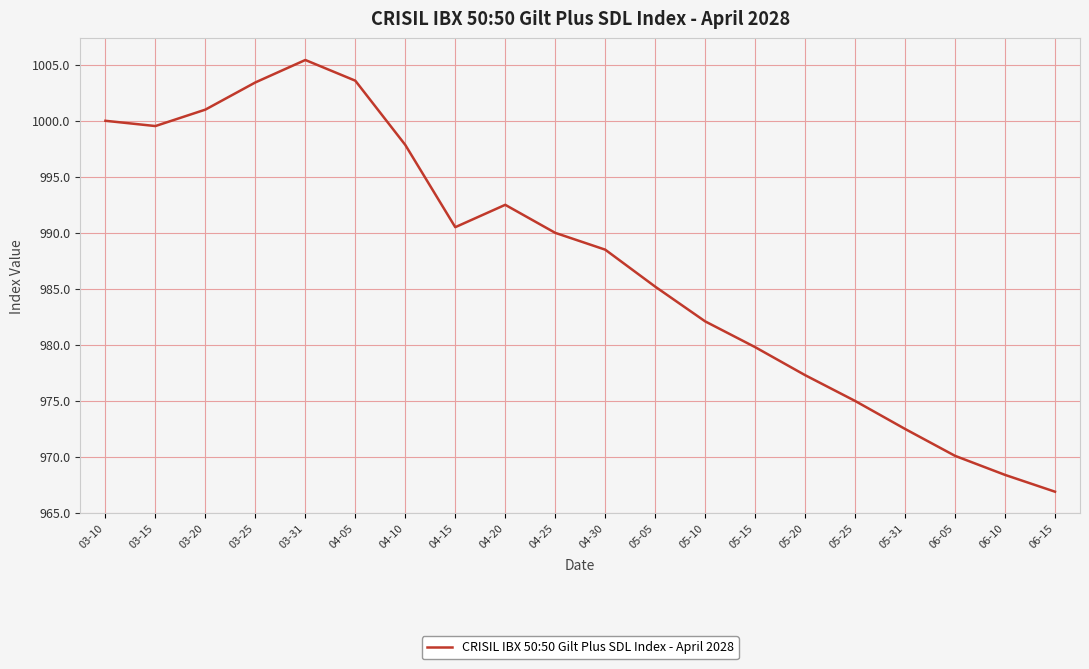

At which label is the value closest to 986?

05-05